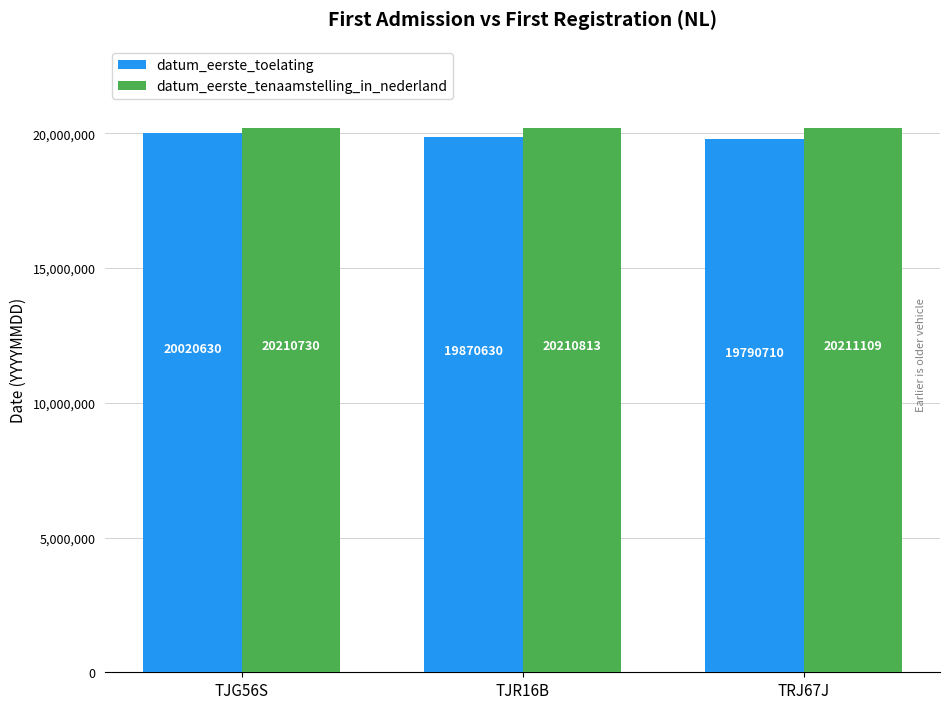

What is the spread (max minus min) of values at TJG56S?

190100